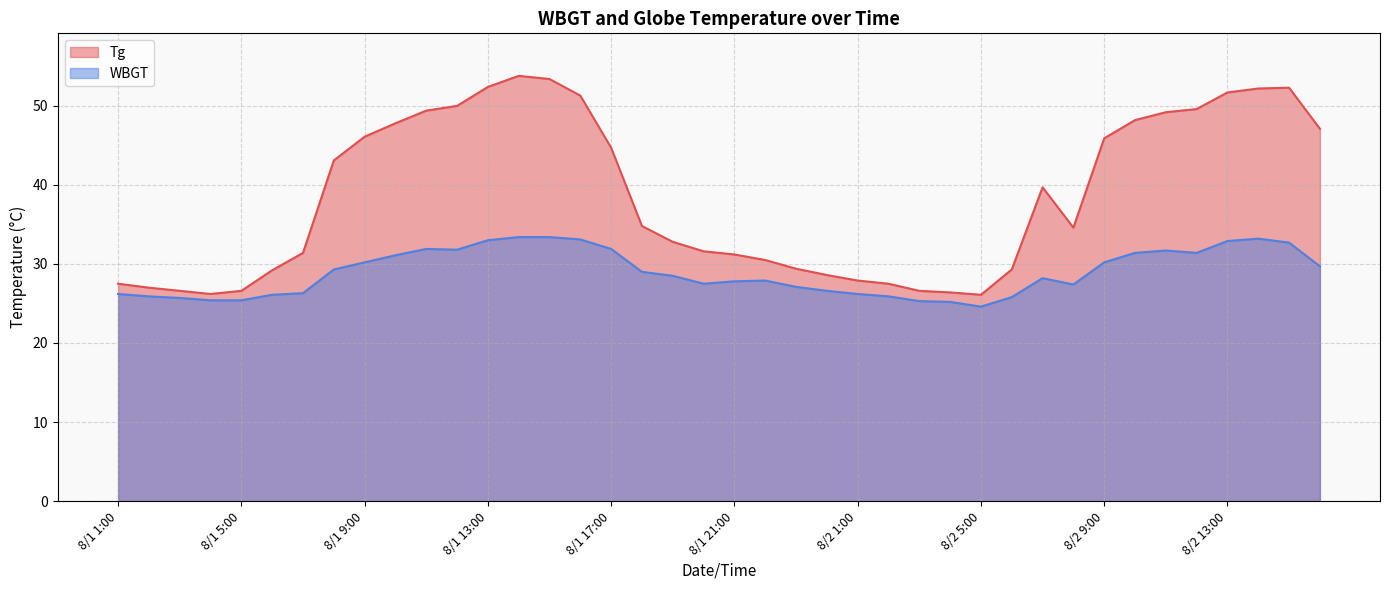

Rank the series by their maximum value, from highest to lowest.

Tg, WBGT